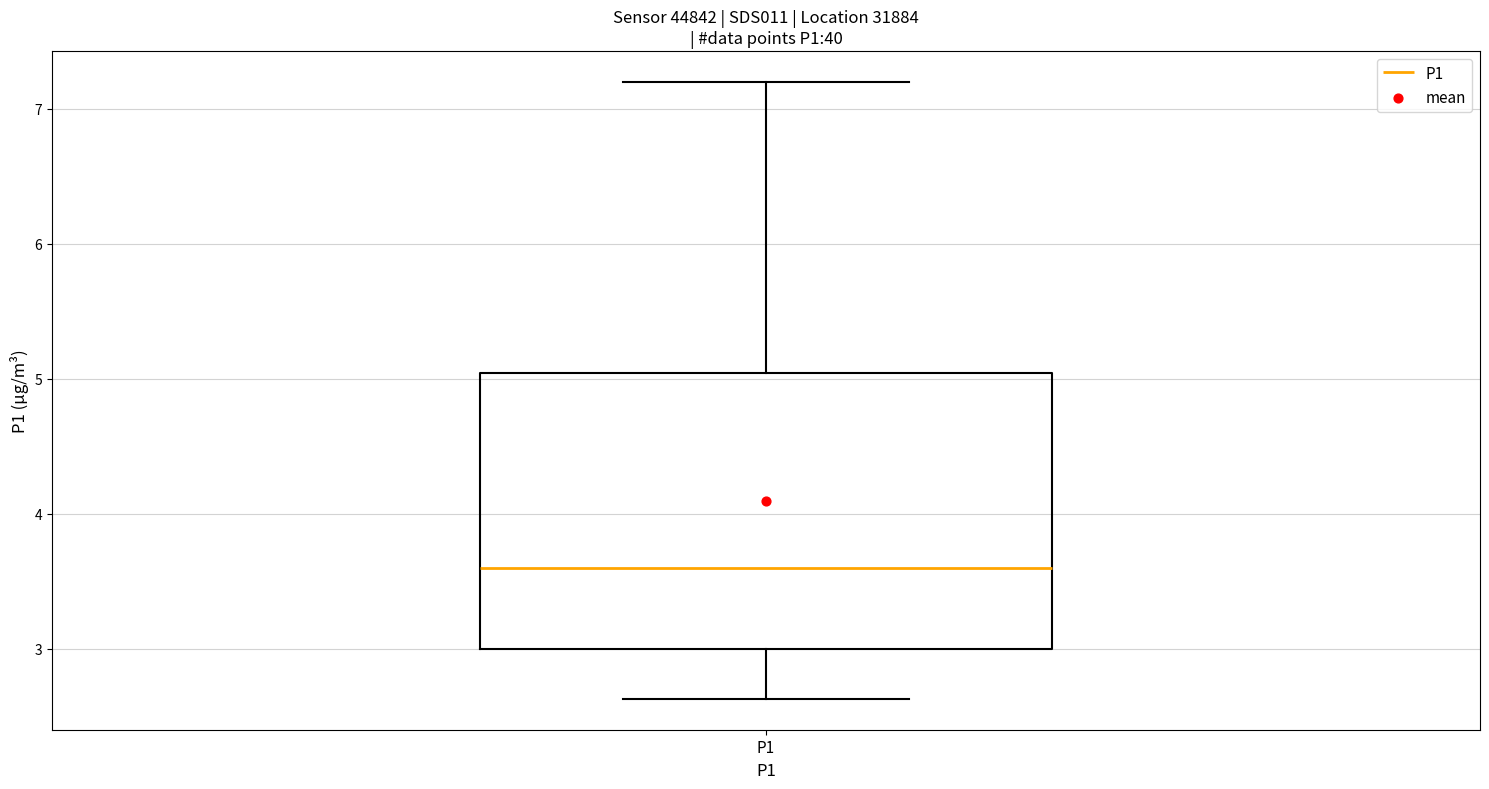

Read this box plot against the y-axis: the position of the median line, the range covered by the box, and the ends of both whiskers. The values are not printed on the chart, so give them approximately, as read against the axis.

median 3.6, box 3.0 to 5.0, whiskers 2.6 to 7.2